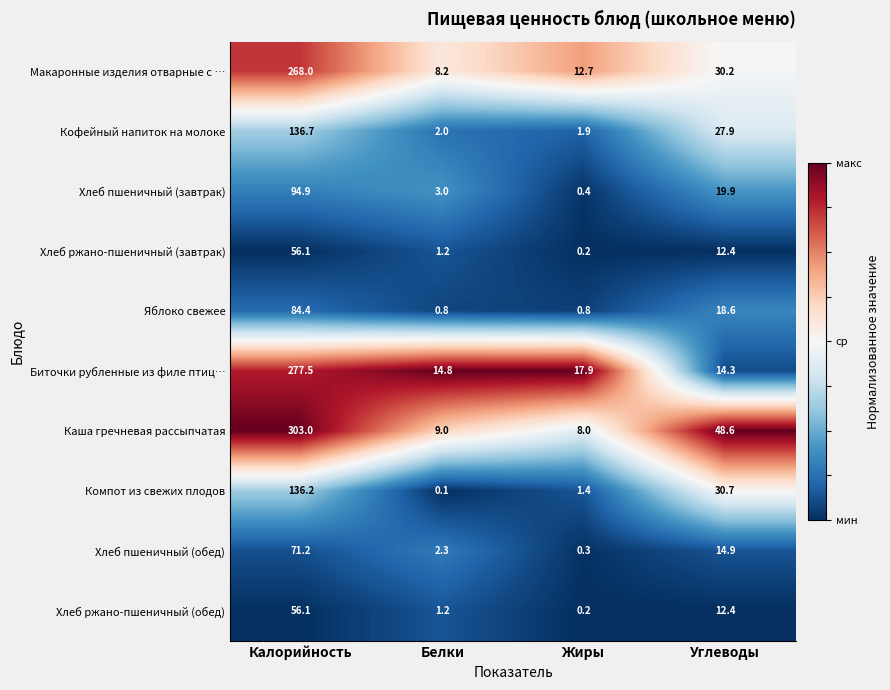

The Каша гречневая рассыпчатая series shows 9.0 at Белки. True or false?

True